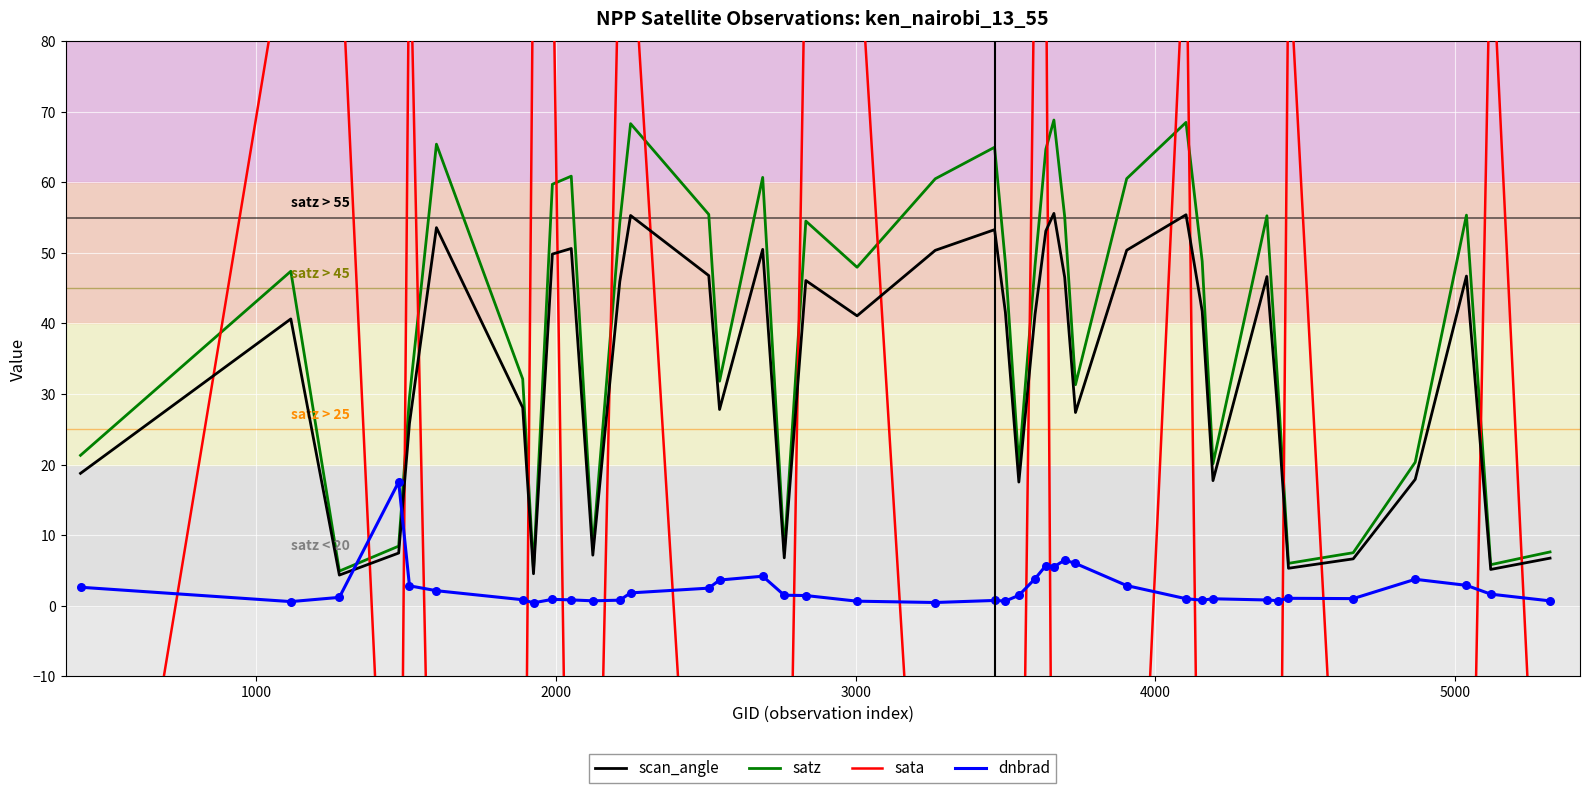

Which series has the largest Y range (max minus min)?

sata